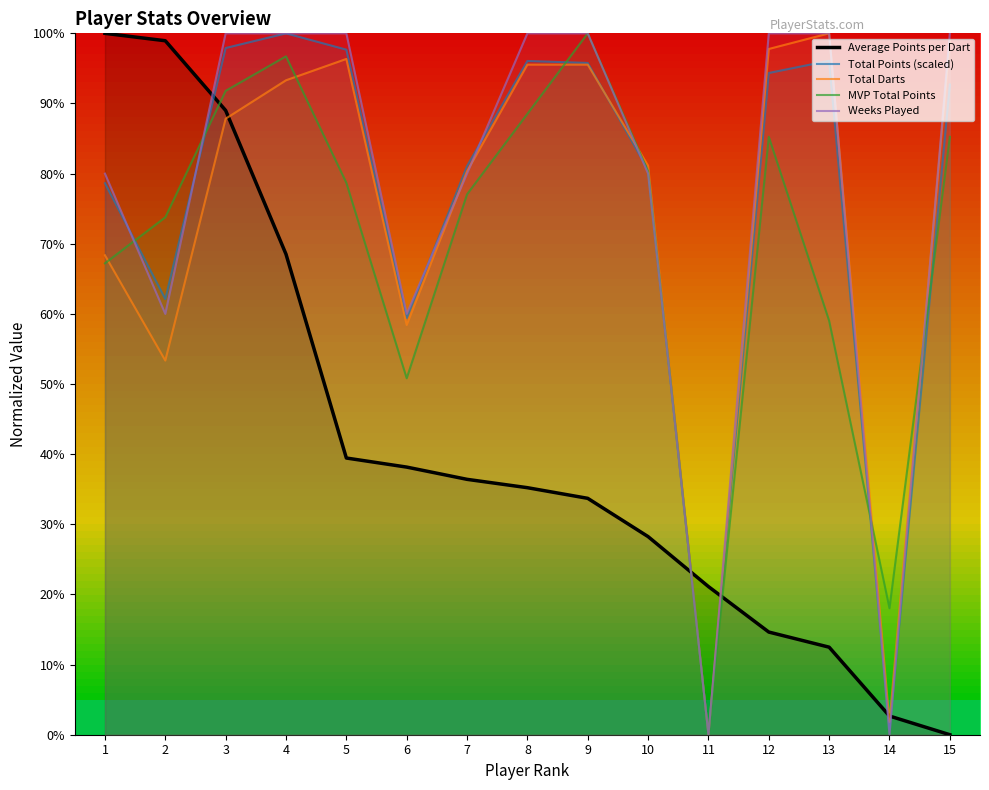

What is the highest value of the Average Points per Dart series?

1.0